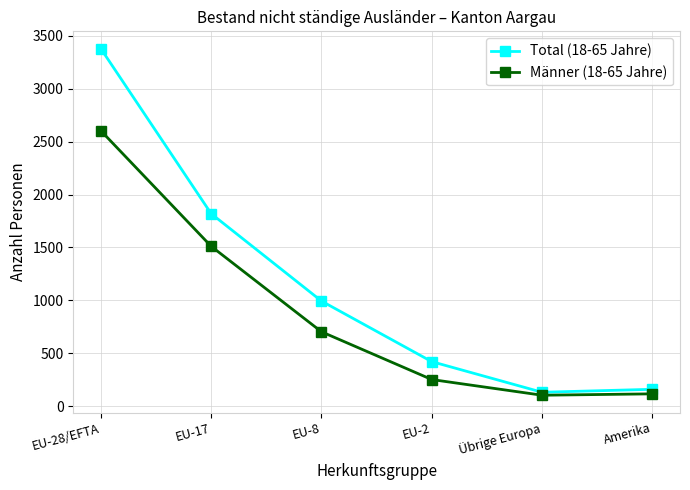

The value of Männer (18-65 Jahre) at EU-28/EFTA is 3789. True or false?

False